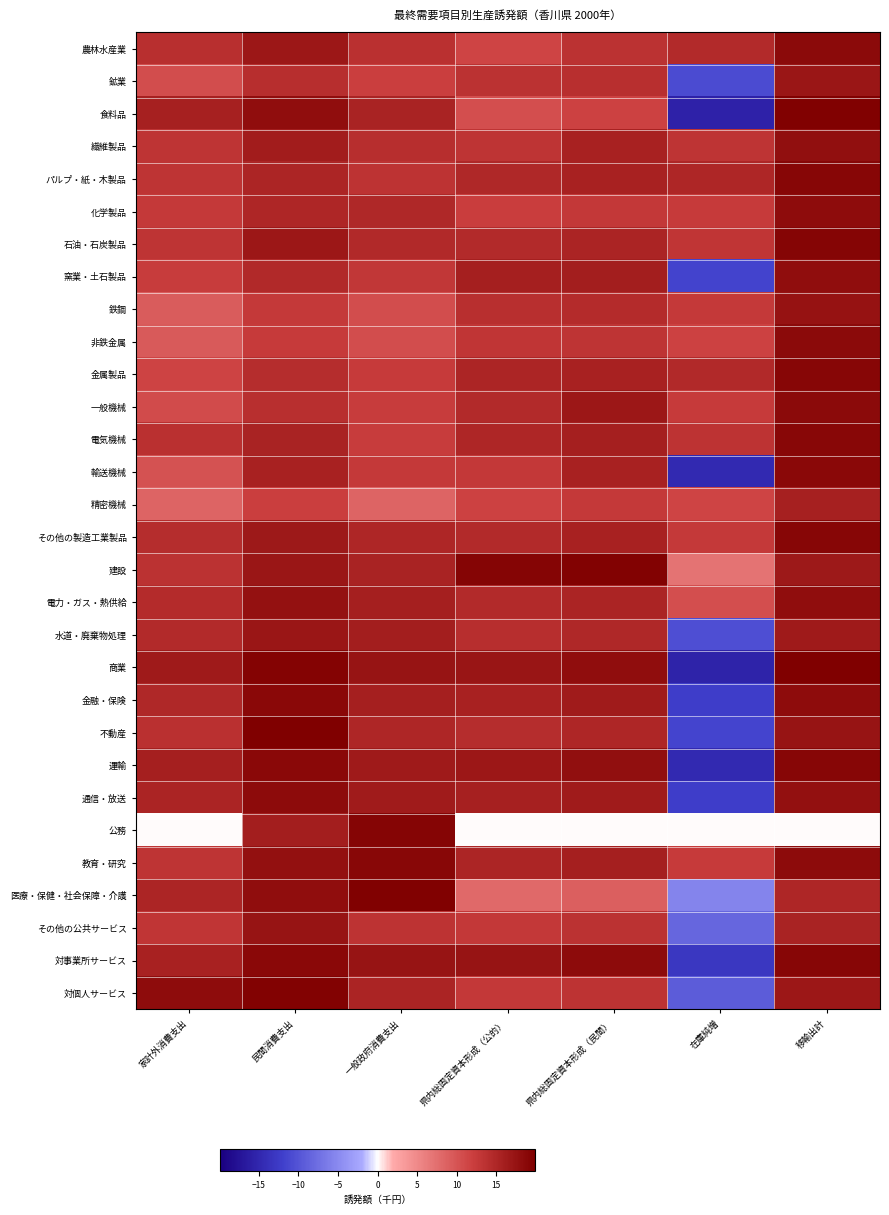

What is the minimum value shown in the chart?

-15.6